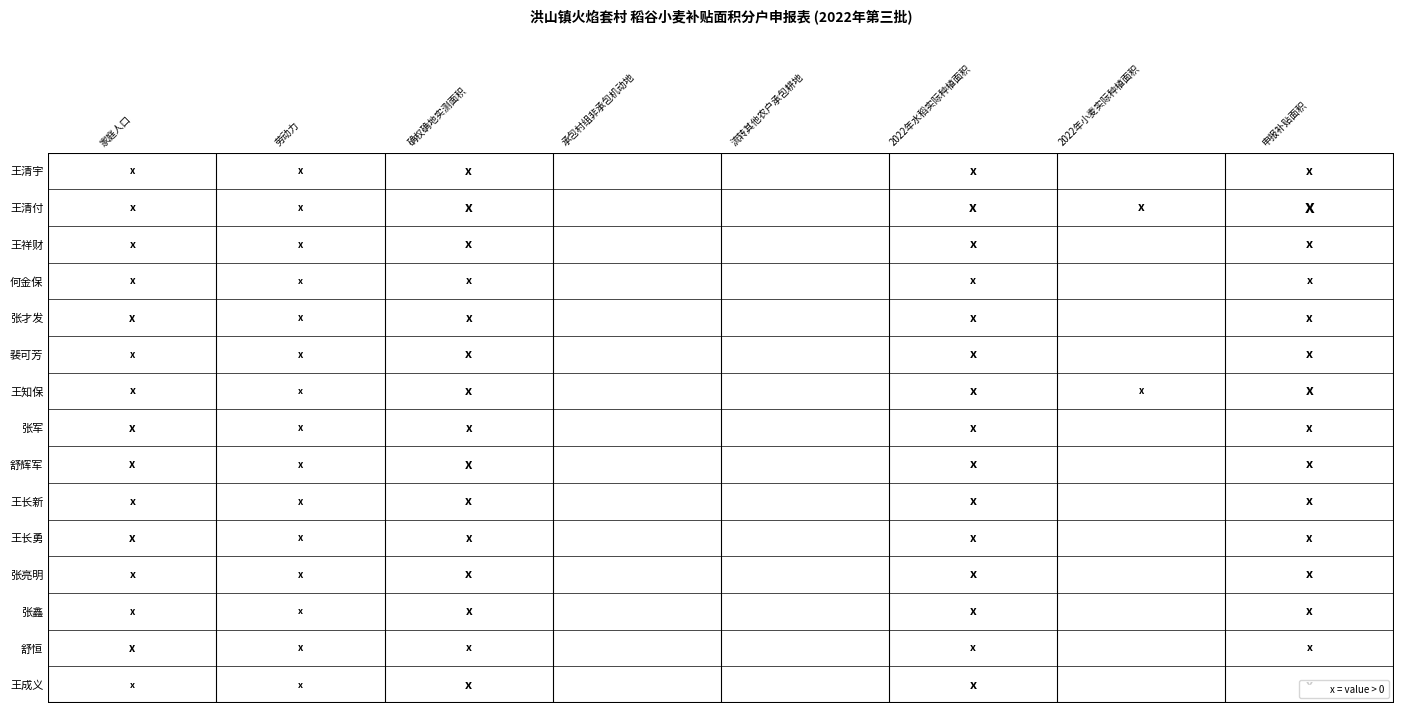

How many data points in 张亮明 are above 4?

3